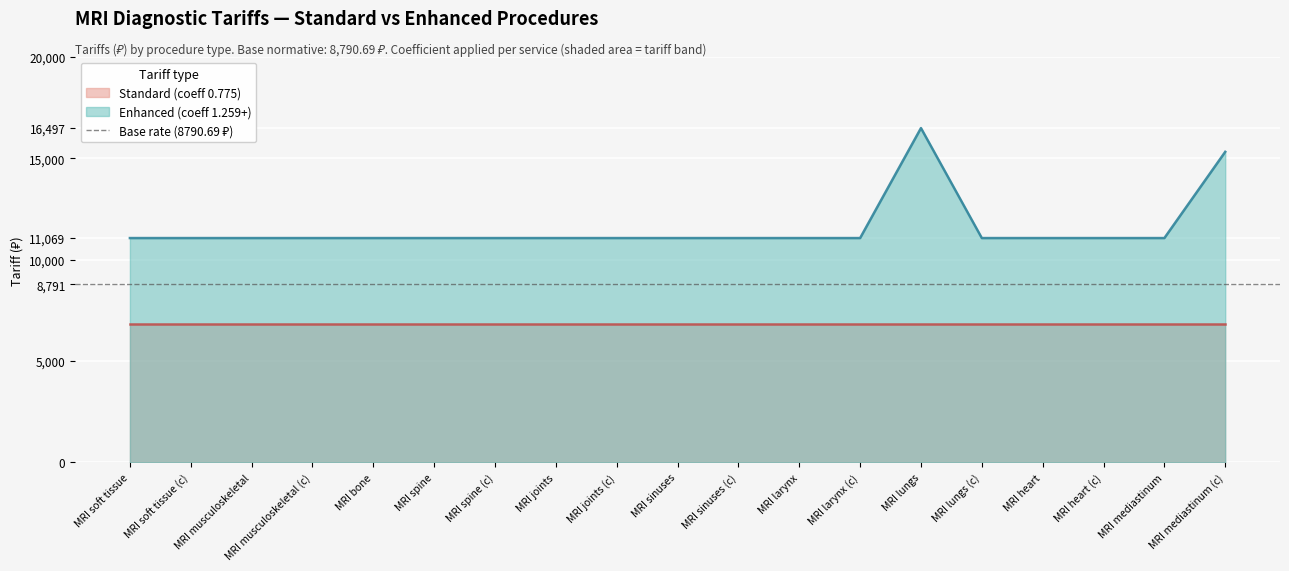

Where is Enhanced (coeff 1.259+) nearest to the value 13783?

MRI mediastinum (c)